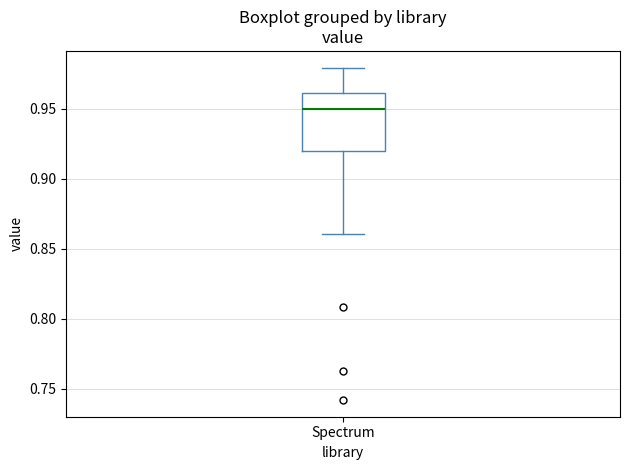

Where is the upper edge of the box for Spectrum on the y-axis? The values are not printed on the chart, so give them approximately, as read against the axis.

0.96